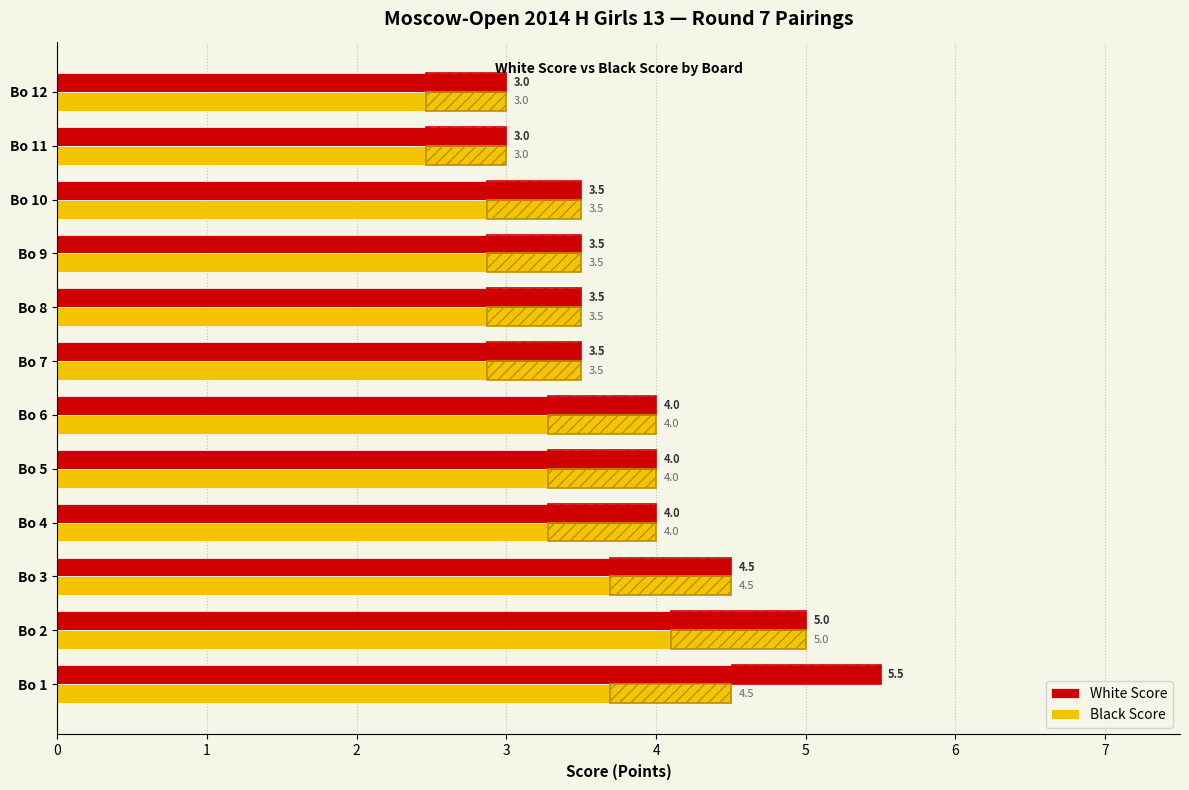

What is the difference between the maximum and minimum values in the Black Score series?

2.0